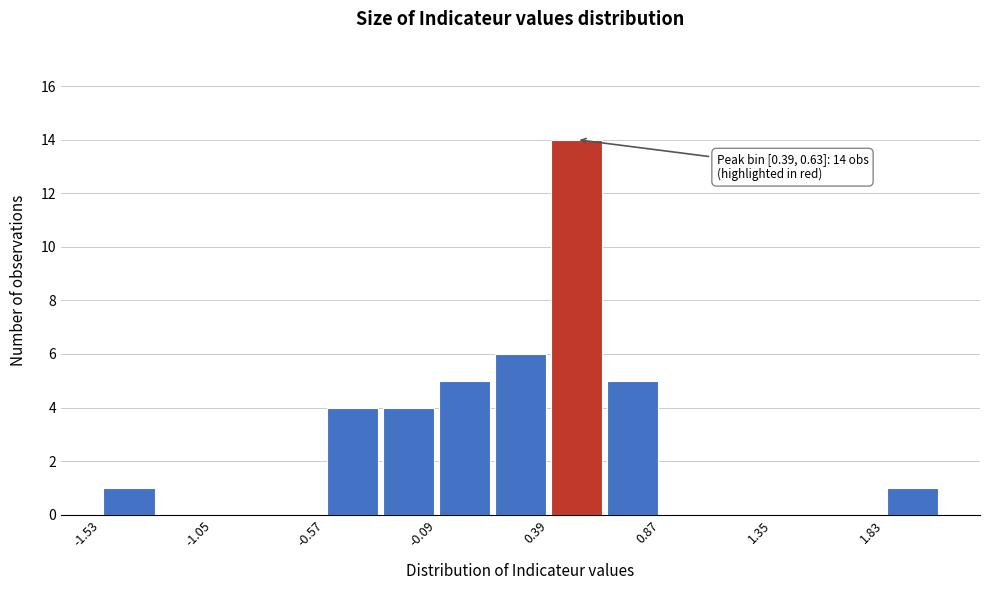

Over which range of the x-axis is the bar tallest?

0.40 to 0.65